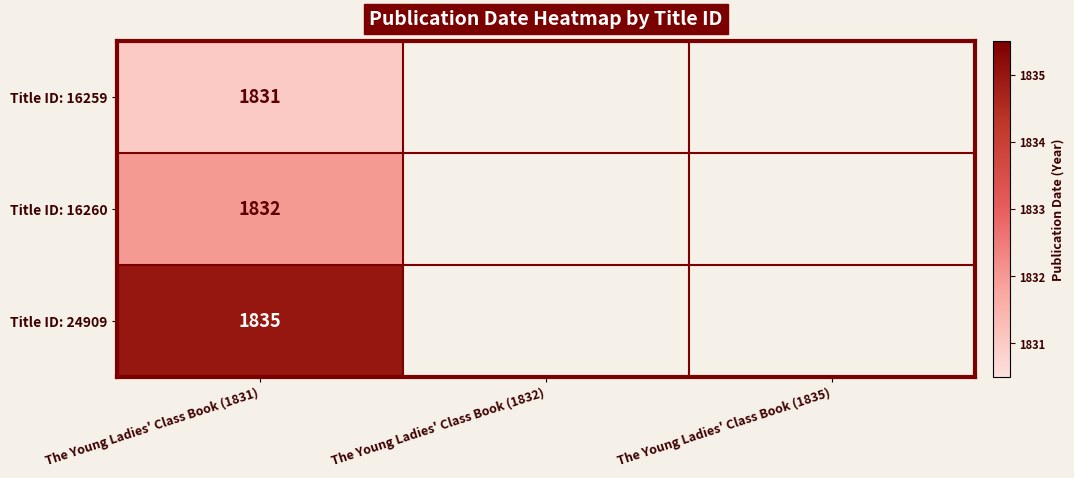

At which category is the sum across all series the highest?

The Young Ladies' Class Book (1831)